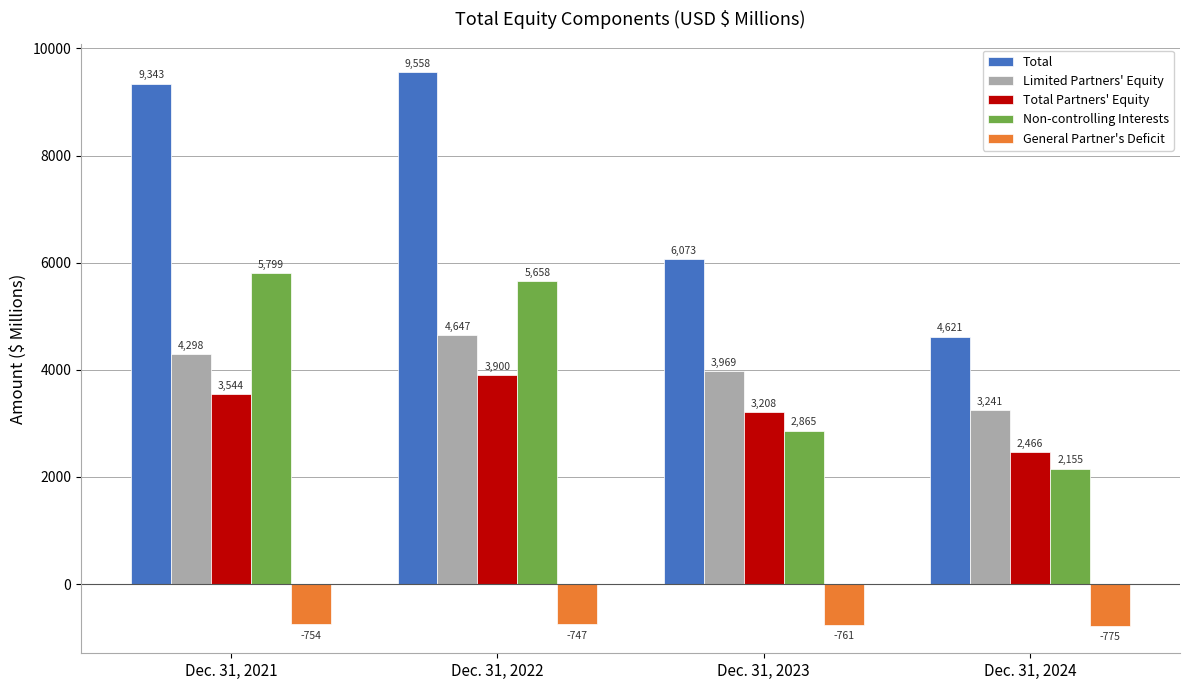

What is the difference between the Total Partners' Equity values at Dec. 31, 2024 and Dec. 31, 2021?

1078